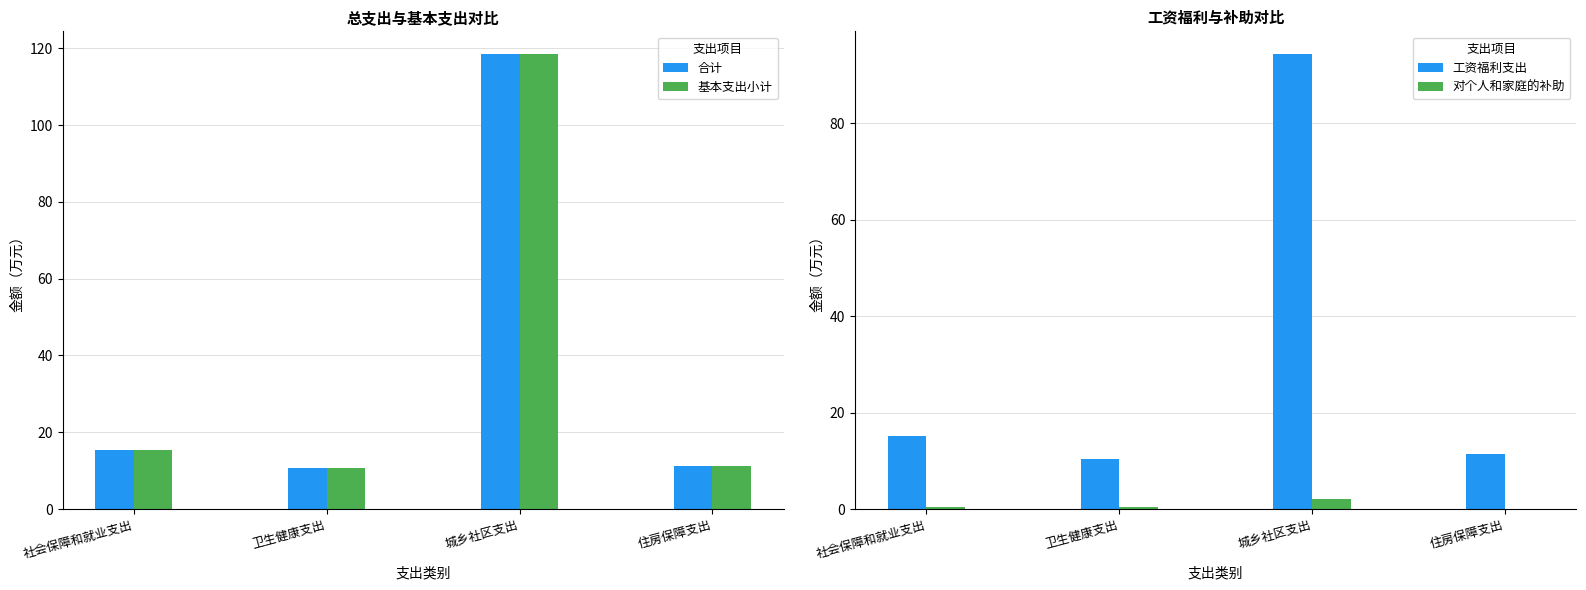

At which label is 基本支出小计 closest to 64?

社会保障和就业支出